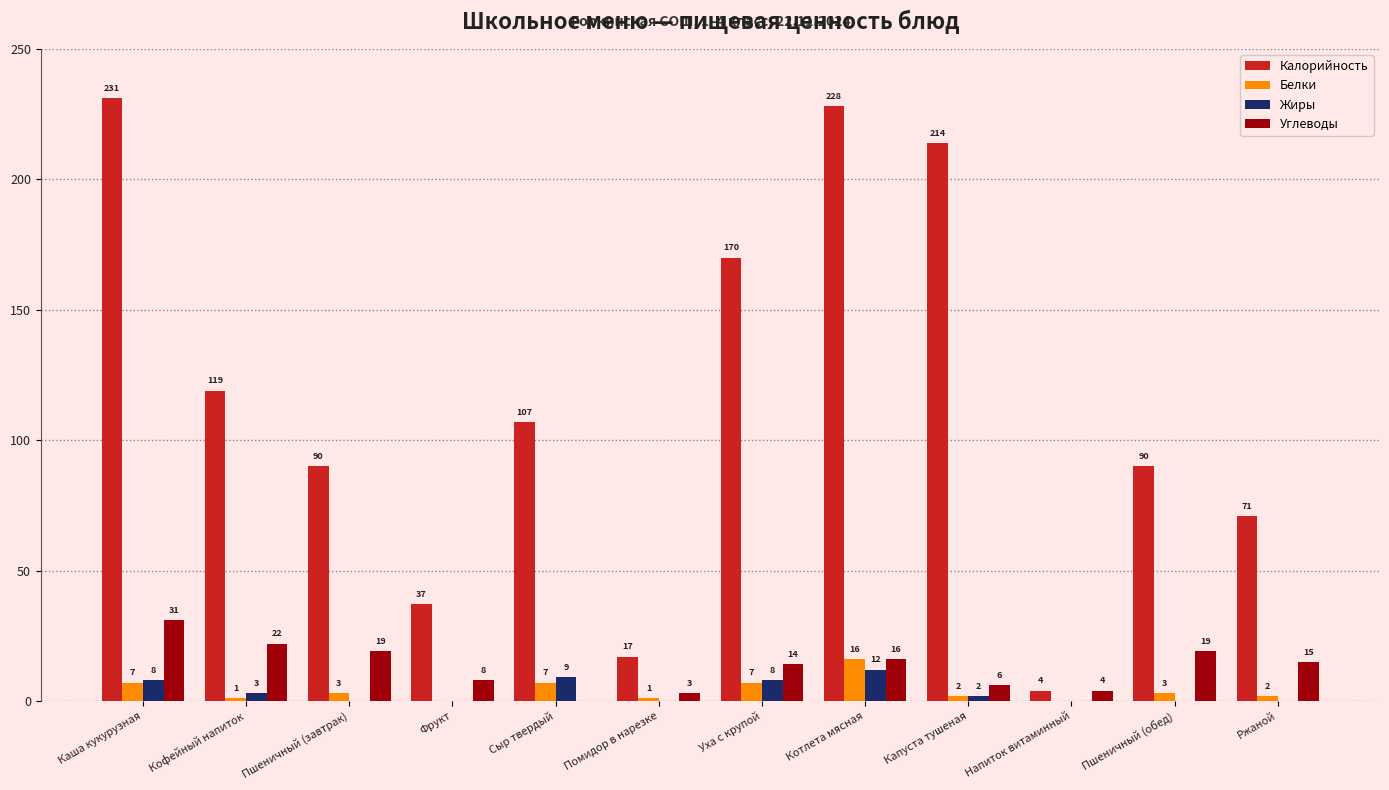

Is the value of Жиры at Пшеничный (обед) greater than the value of Калорийность at Сыр твердый?

No